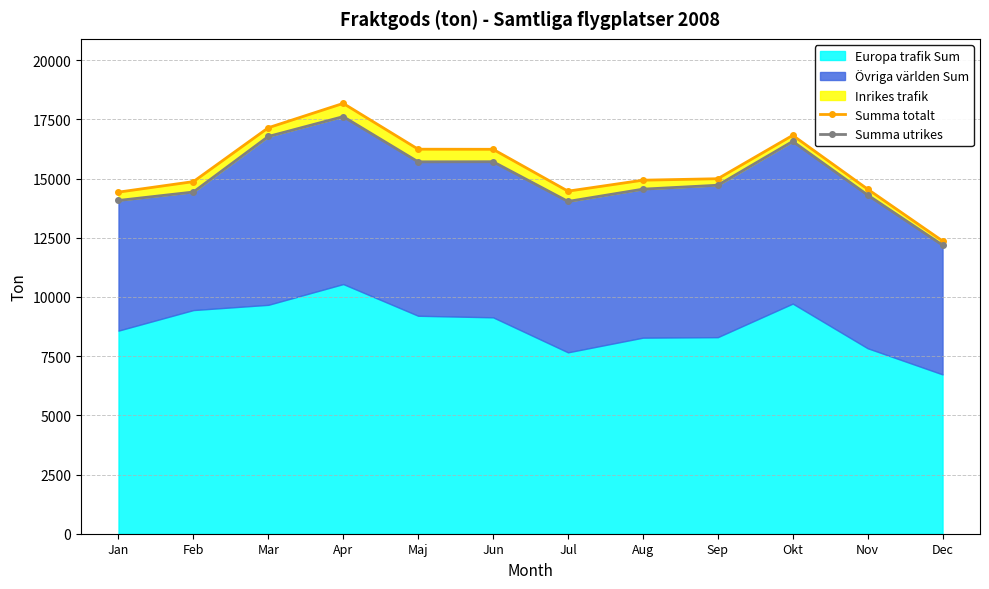

What is the label of the 2nd point from the right?

Nov